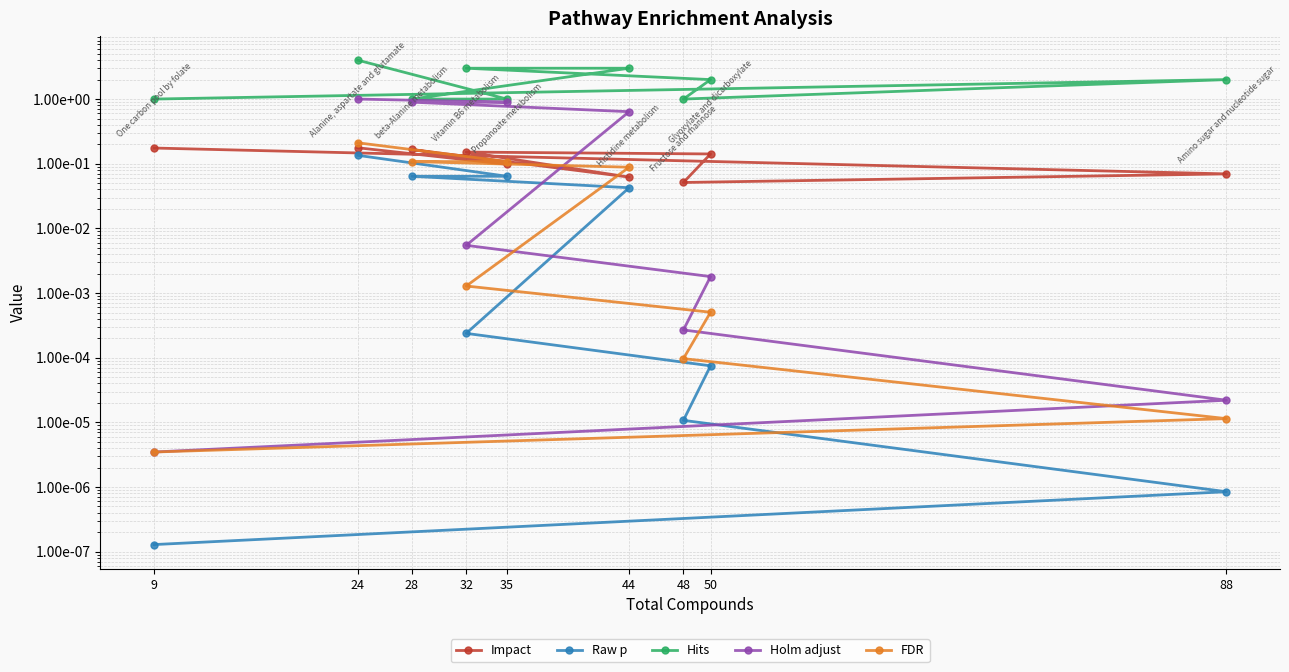

List the series in order of their peak value, highest first.

Hits, Holm adjust, FDR, Impact, Raw p